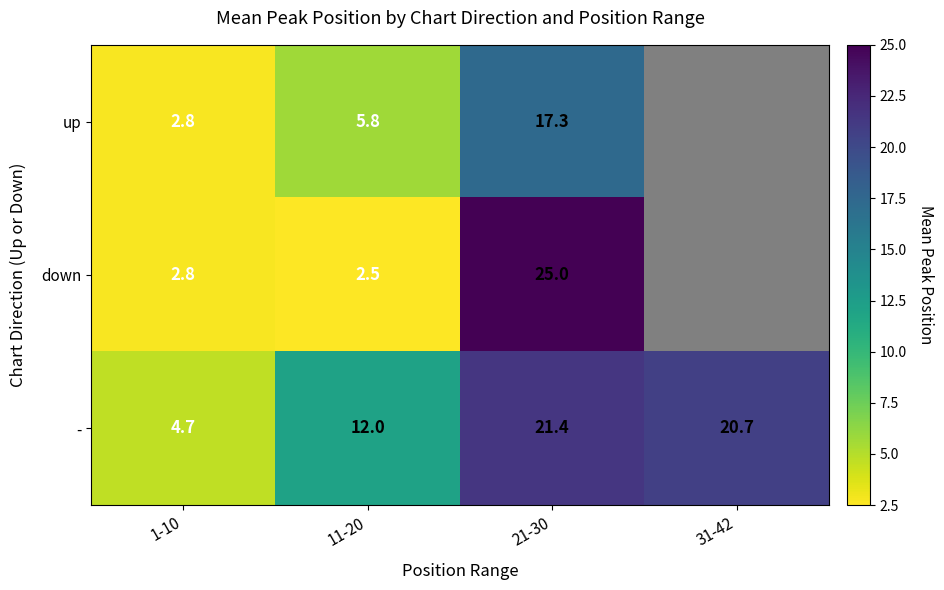

Count the number of categories in the chart.

4